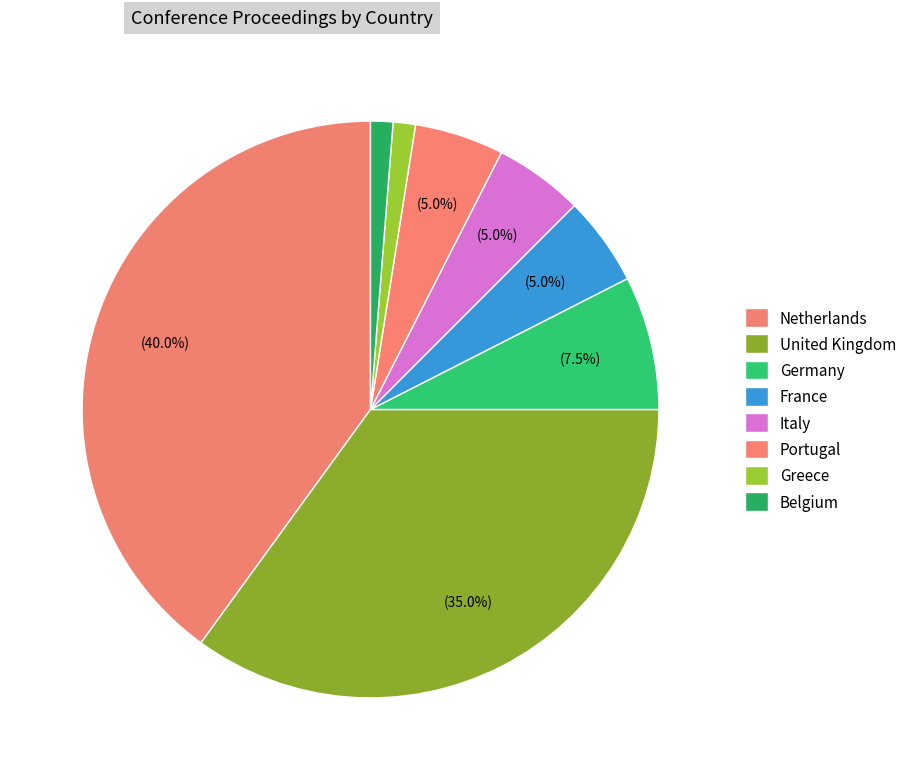

The Portugal slice represents 1% of the pie. True or false?

False